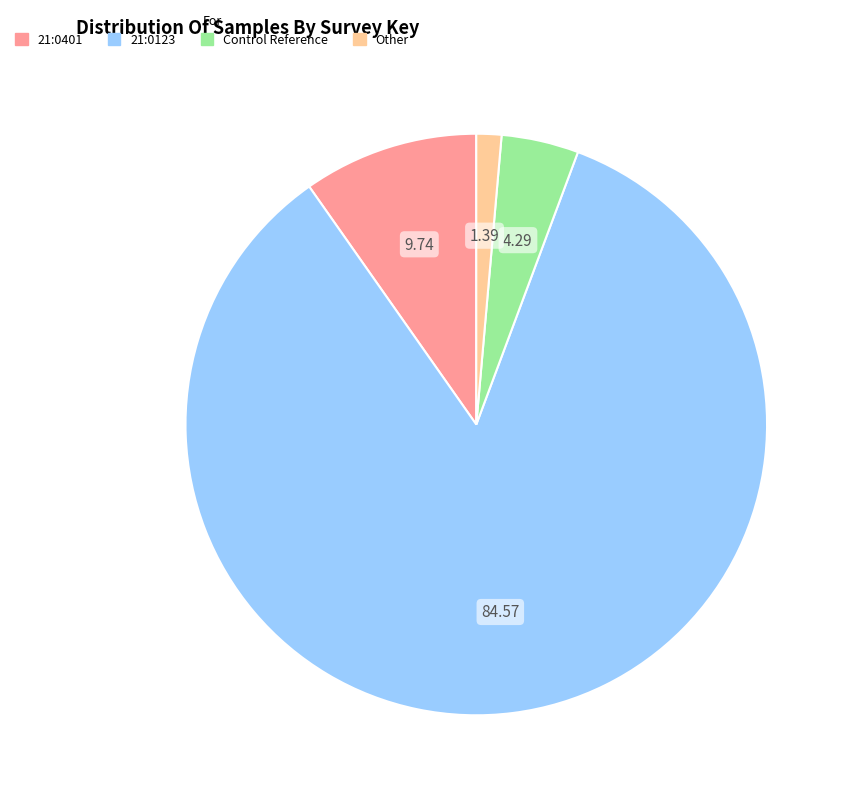

Is there any slice that represents more than half of the pie?

Yes